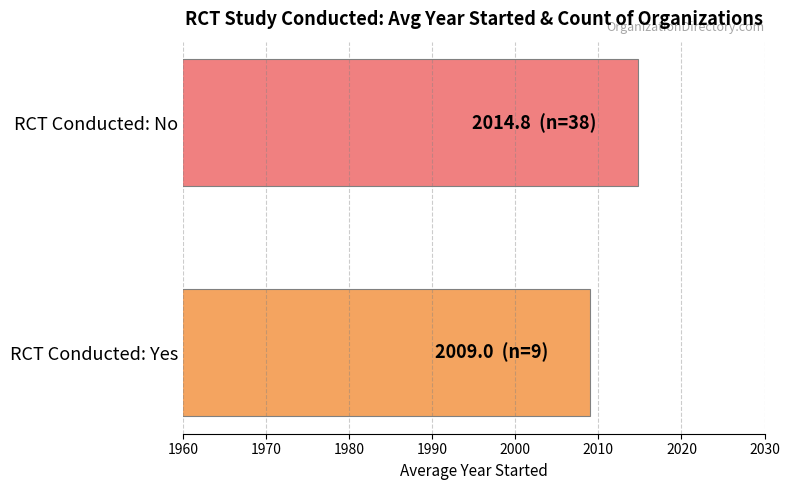

How many data points are less than 2014?

1